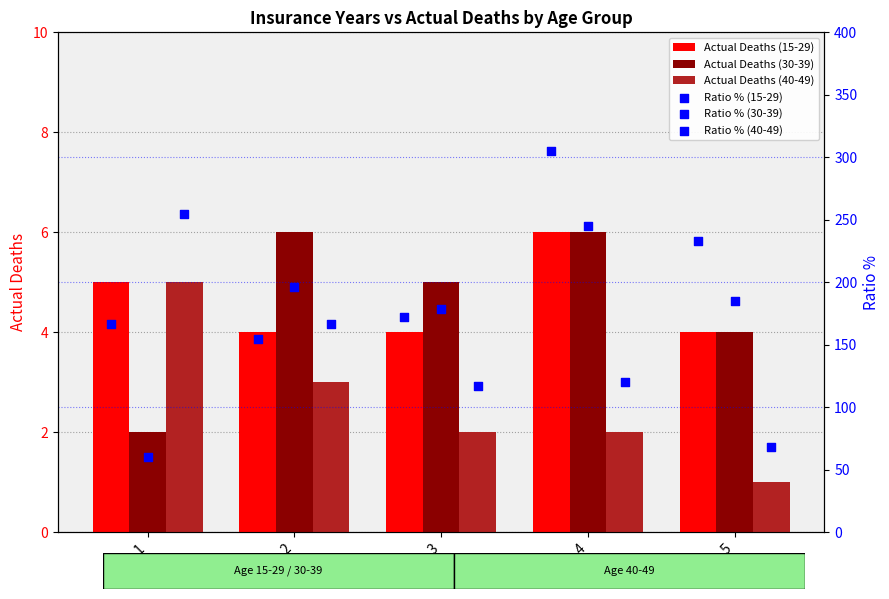

Is the value of Actual Deaths (15-29) at 4 greater than the value of Actual Deaths (40-49) at 5?

Yes